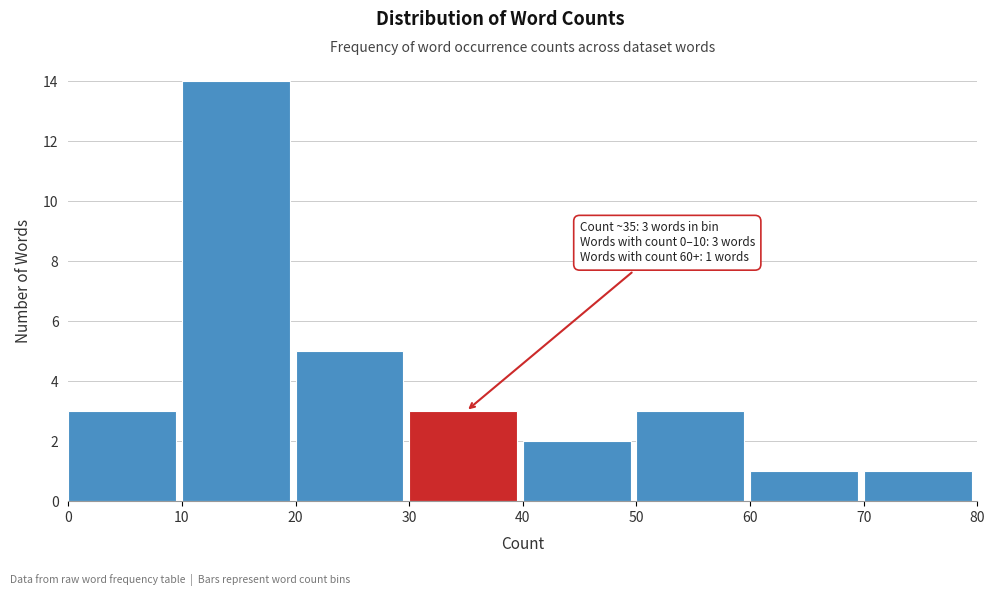

Which range on the x-axis has the tallest bar?

10 to 20